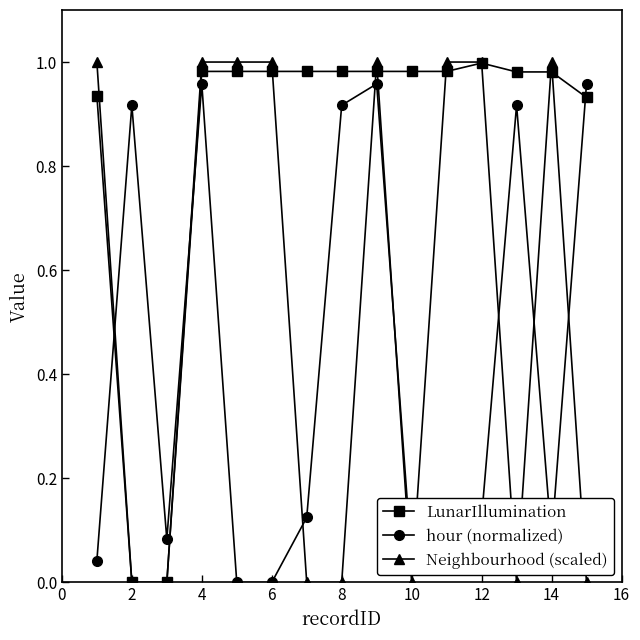

Which series has the widest spread of values?

Neighbourhood (scaled)